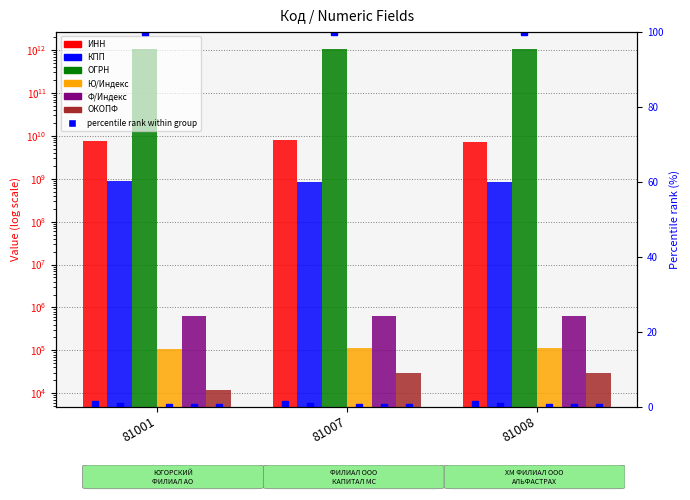

Is the value of ИНН at 81001 greater than the value of Ф/Индекс at 81008?

Yes